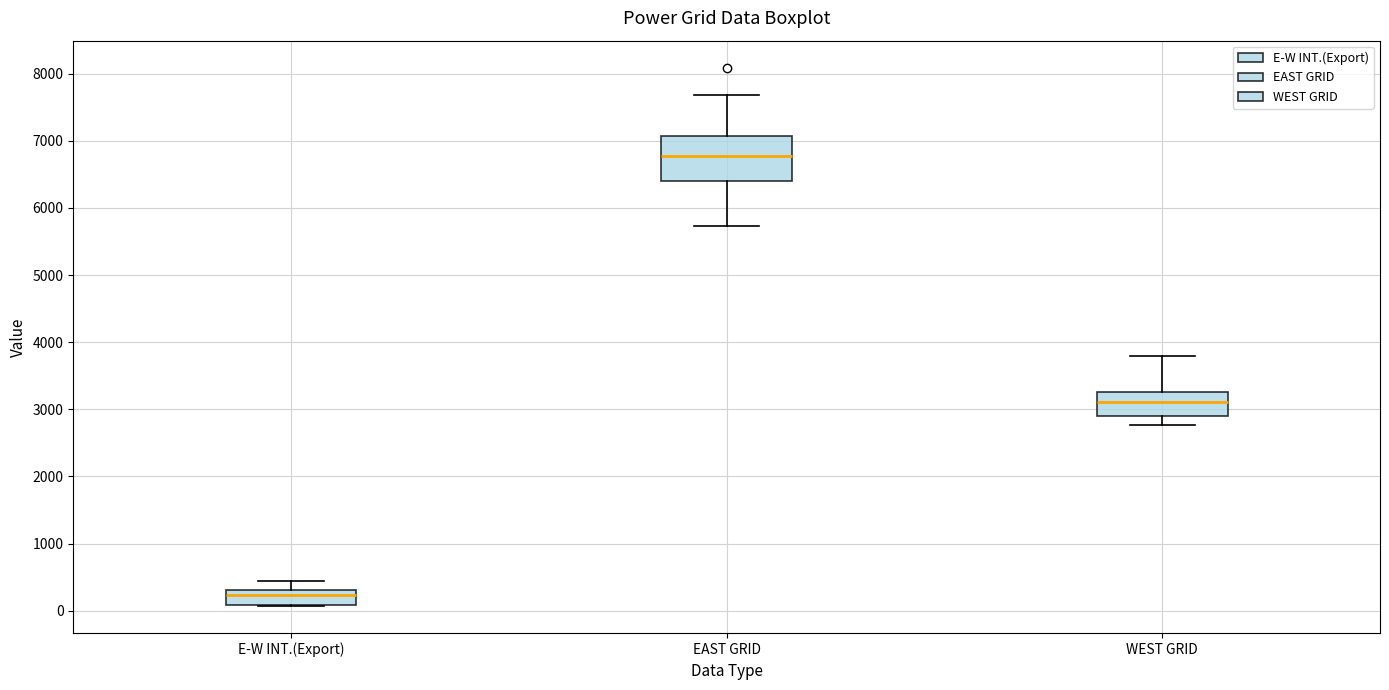

Reading left to right, read every box against the y-axis: the position of its median line, the range the box covers, and the ends of its whiskers. The values are not printed on the chart, so give them approximately, as read against the axis.

E-W INT.(Export): median 200, box 100 to 300, whiskers 100 to 400
EAST GRID: median 6800, box 6400 to 7100, whiskers 5700 to 7700
WEST GRID: median 3100, box 2900 to 3300, whiskers 2800 to 3800